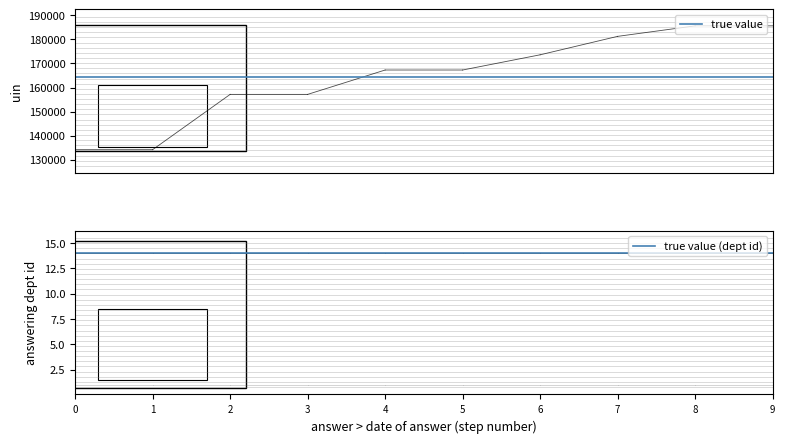

How many lines are shown in the chart?

2